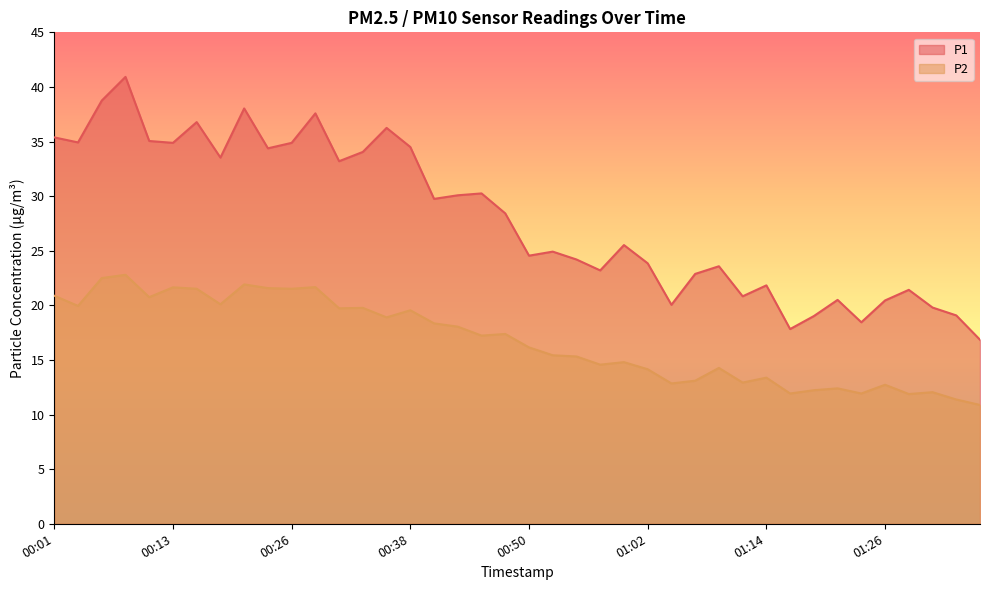

What is the label of the 16th point from the right?

01:00